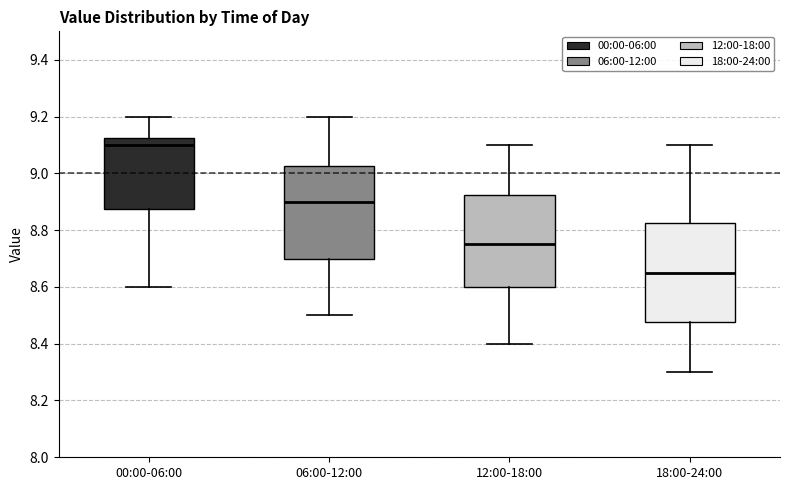

Comparing the boxes themselves (not the whiskers), which one is the tallest?

18:00-24:00